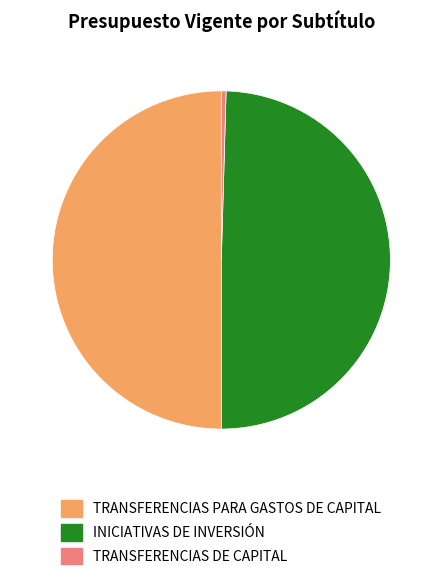

Is TRANSFERENCIAS DE CAPITAL the majority of the pie?

No